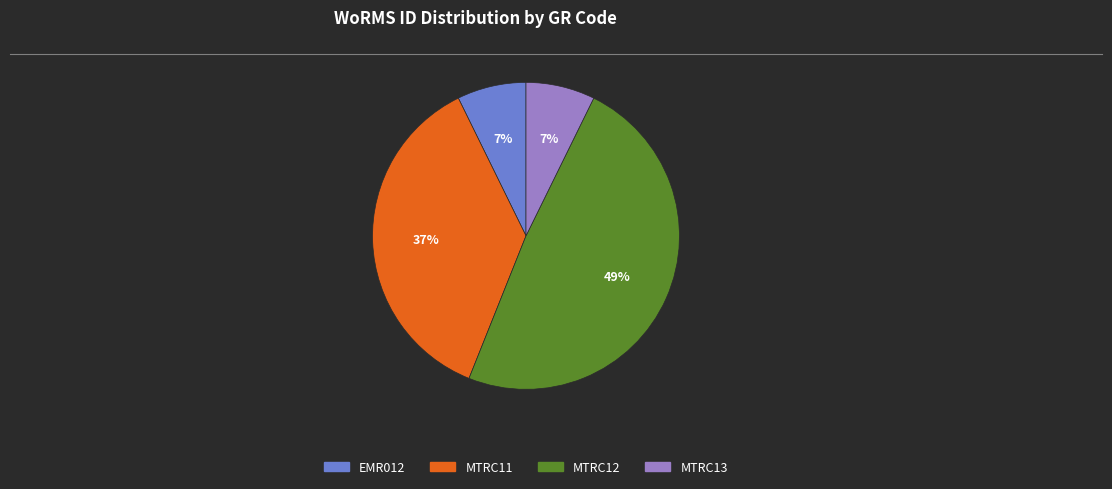

What percentage is the MTRC13 slice, to the nearest percent?

7%